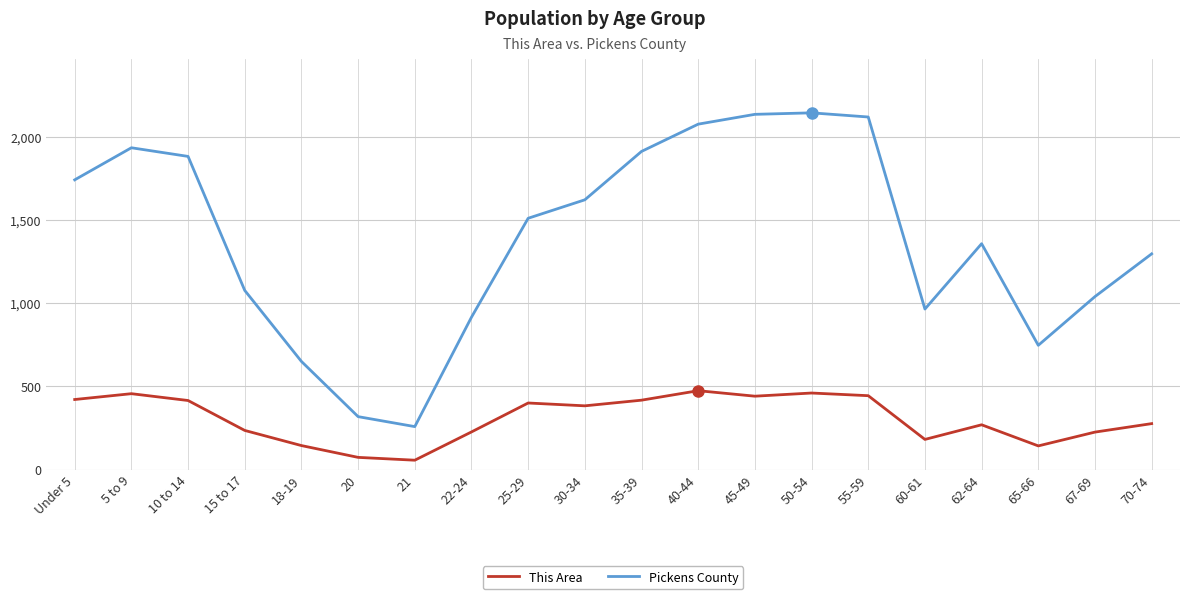

Which series changed the most between 18-19 and 65-66?

Pickens County